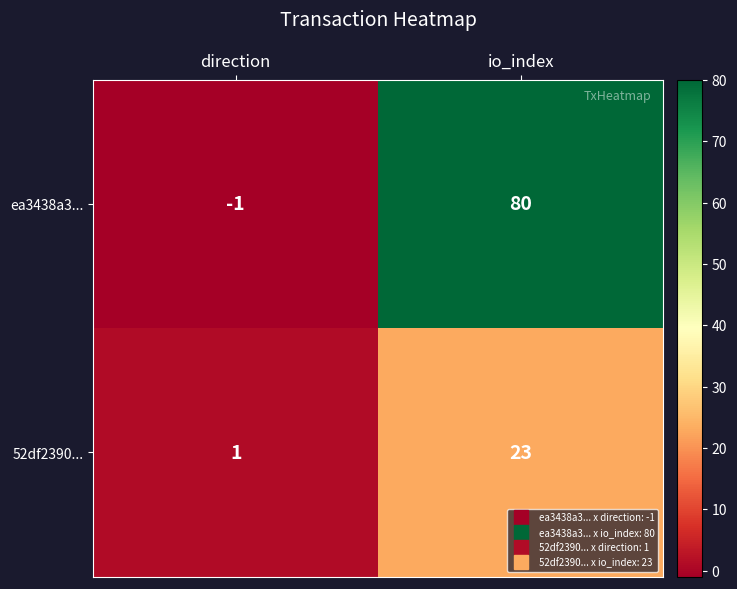

Where is ea3438a3... nearest to the value 39?

direction